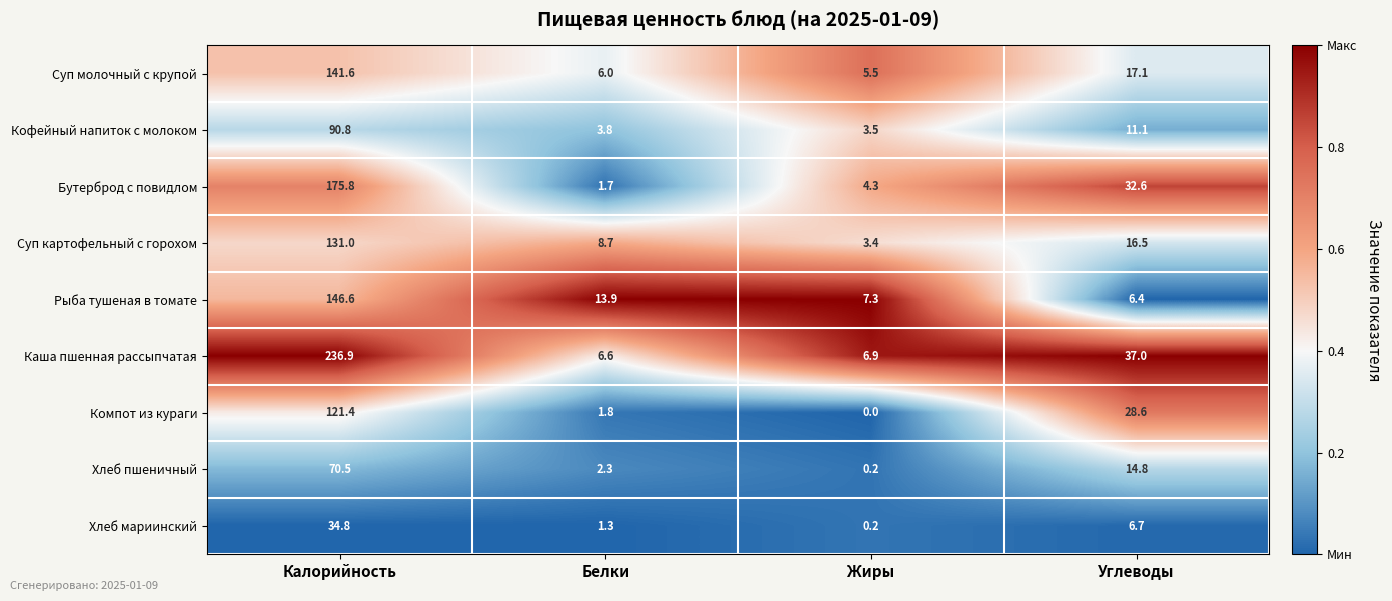

What is the maximum value for Рыба тушеная в томате?

146.6